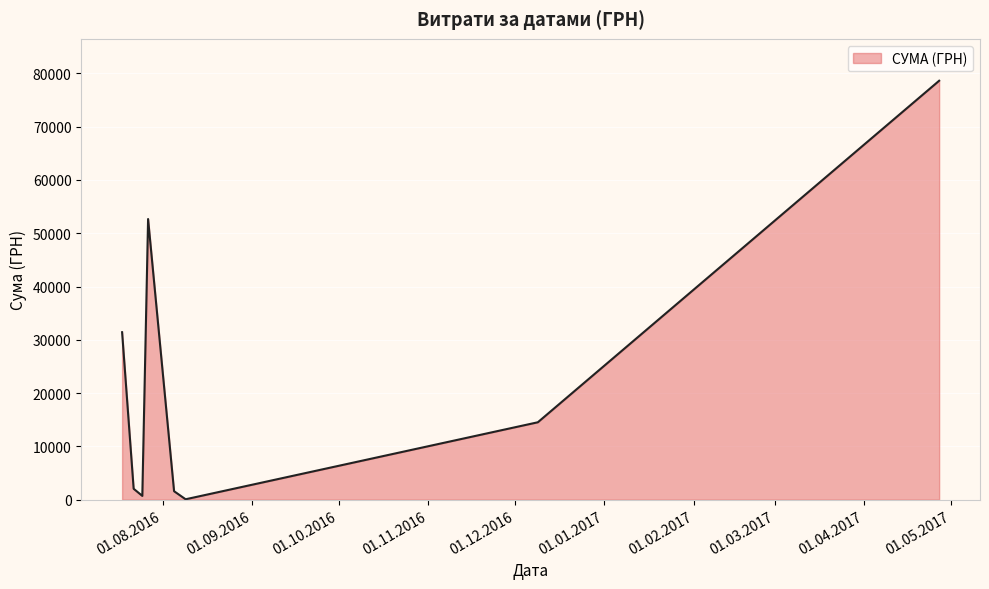

What is the difference between the second highest and minimum values?

52573.0